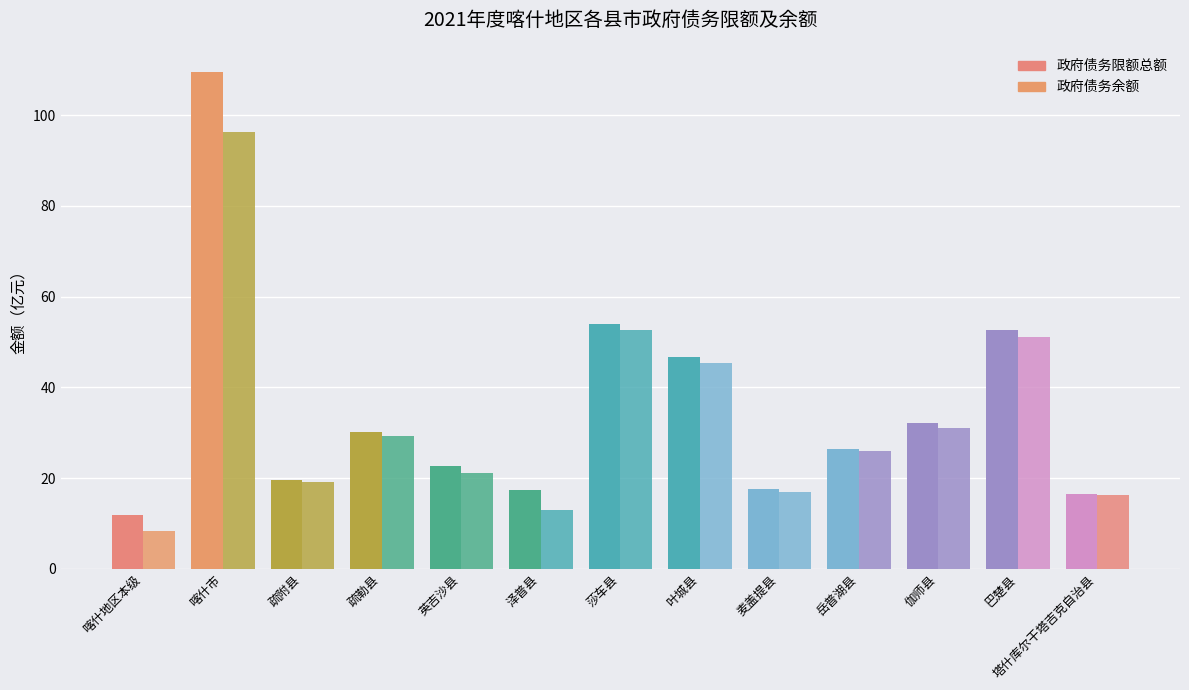

What is the maximum value for 政府债务余额?

96.3